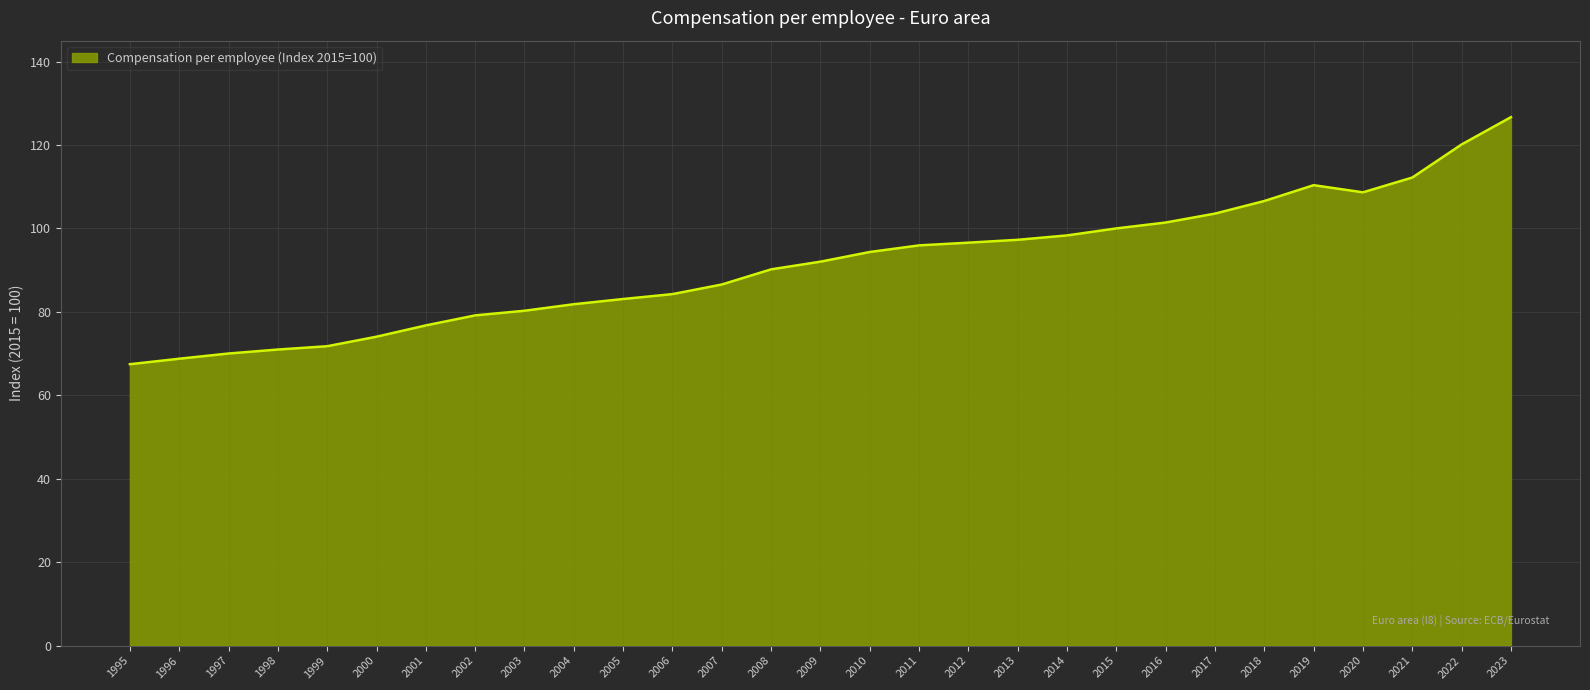

What is the minimum value shown in the chart?

67.4